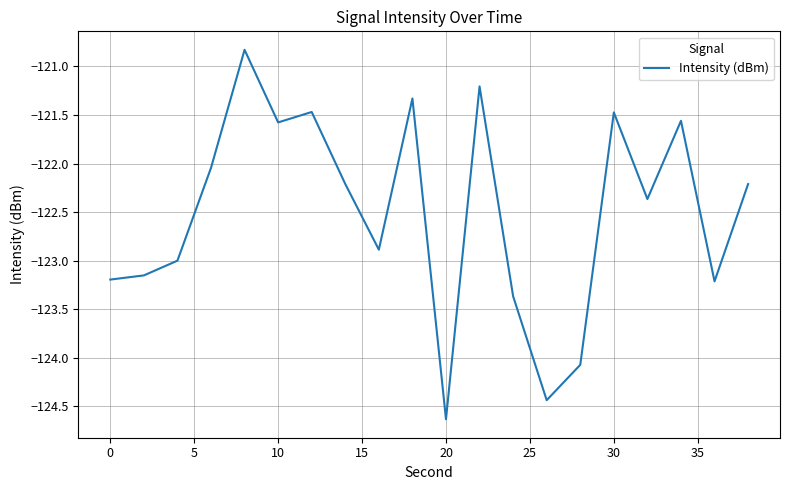

What is the maximum value shown in the chart?

-120.8